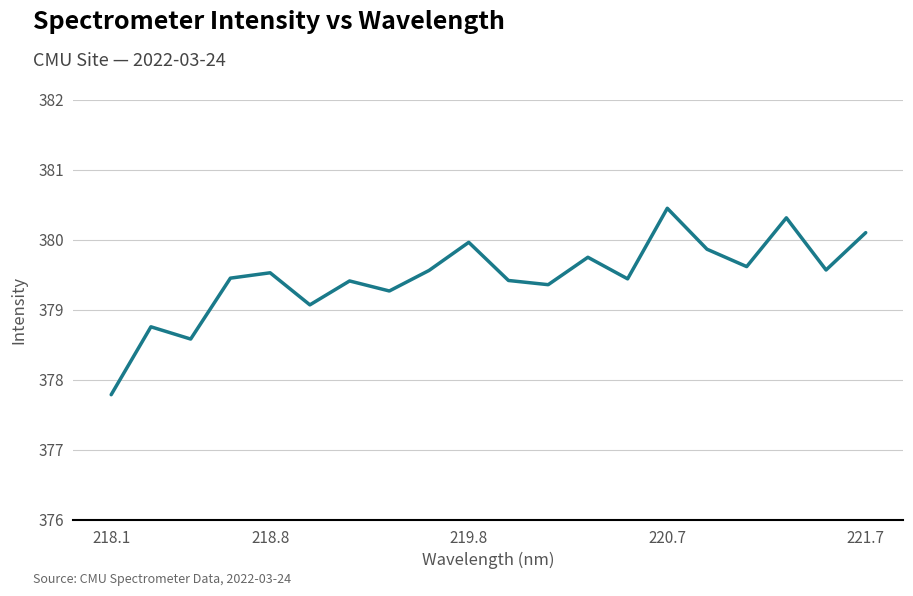

What is the difference between the maximum and minimum values?

2.7